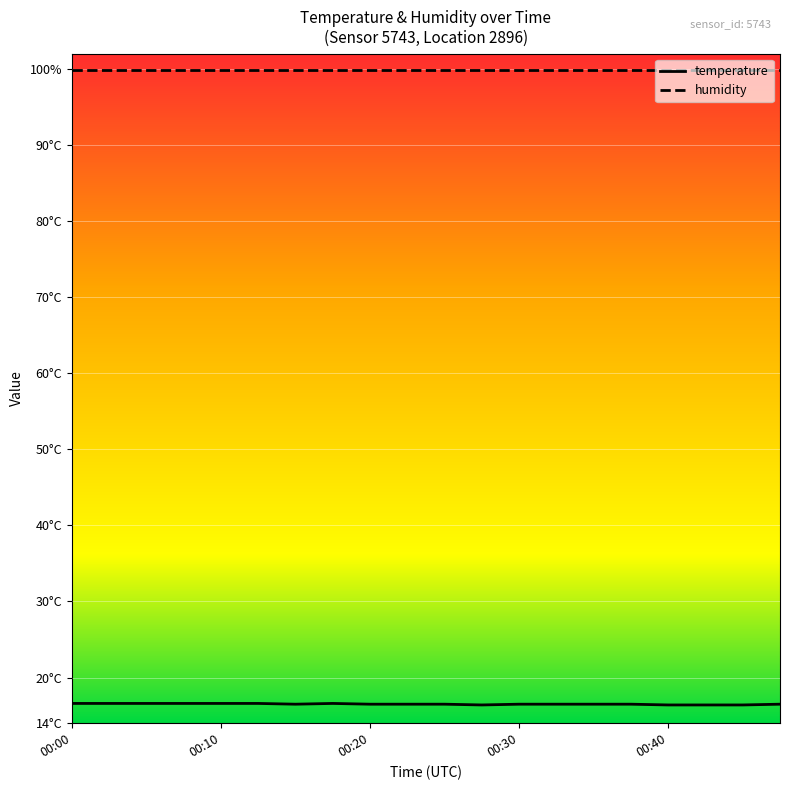

What are all the series names shown in the legend?

temperature, humidity